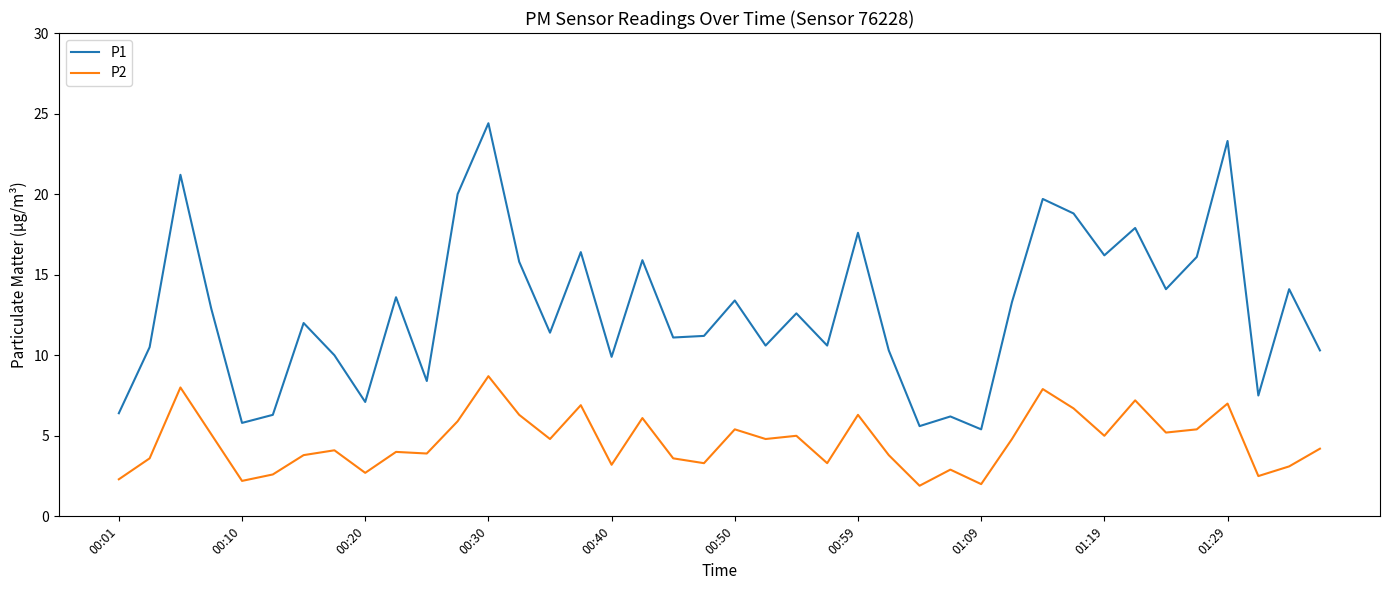

Which series has the largest total across all categories?

P1